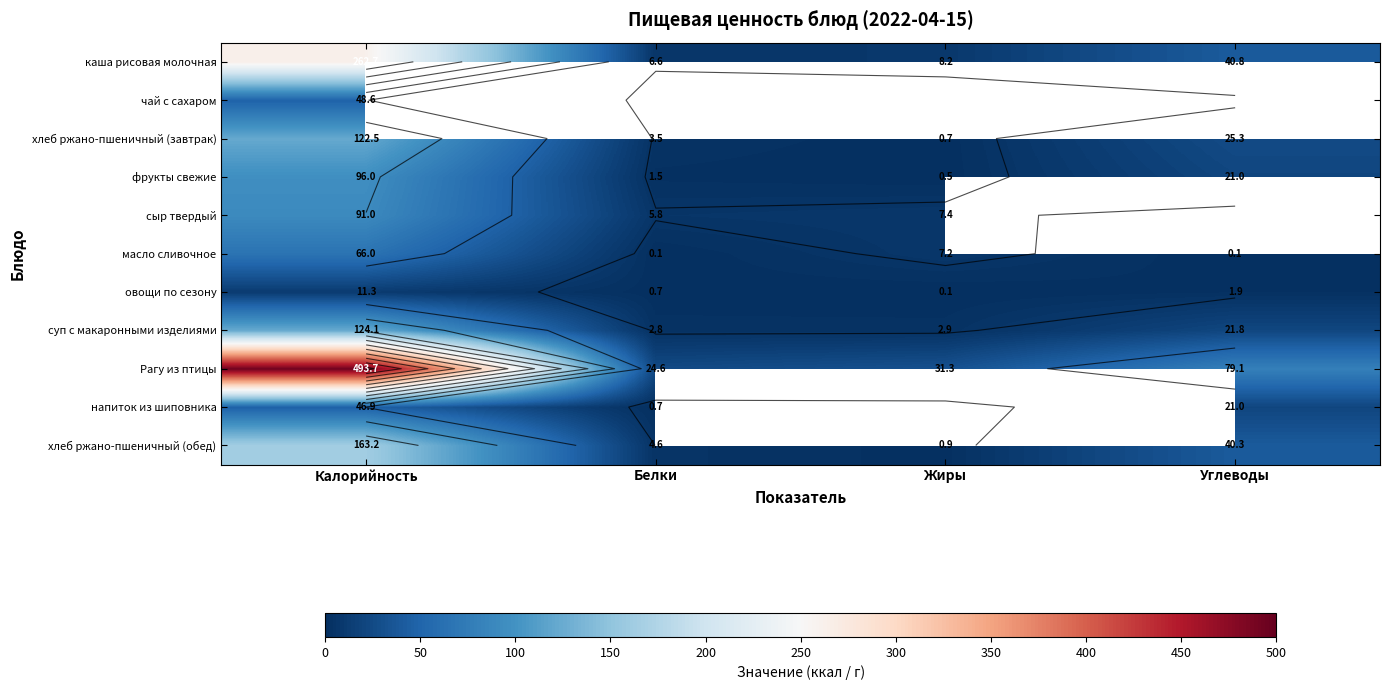

Rank the series at Белки from lowest to highest value.

фрукты свежие, каша рисовая молочная, чай с сахаром, масло сливочное, напиток из шиповника, овощи по сезону, суп с макаронными изделиями, хлеб ржано-пшеничный (завтрак), хлеб ржано-пшеничный (обед), сыр твердый, Рагу из птицы